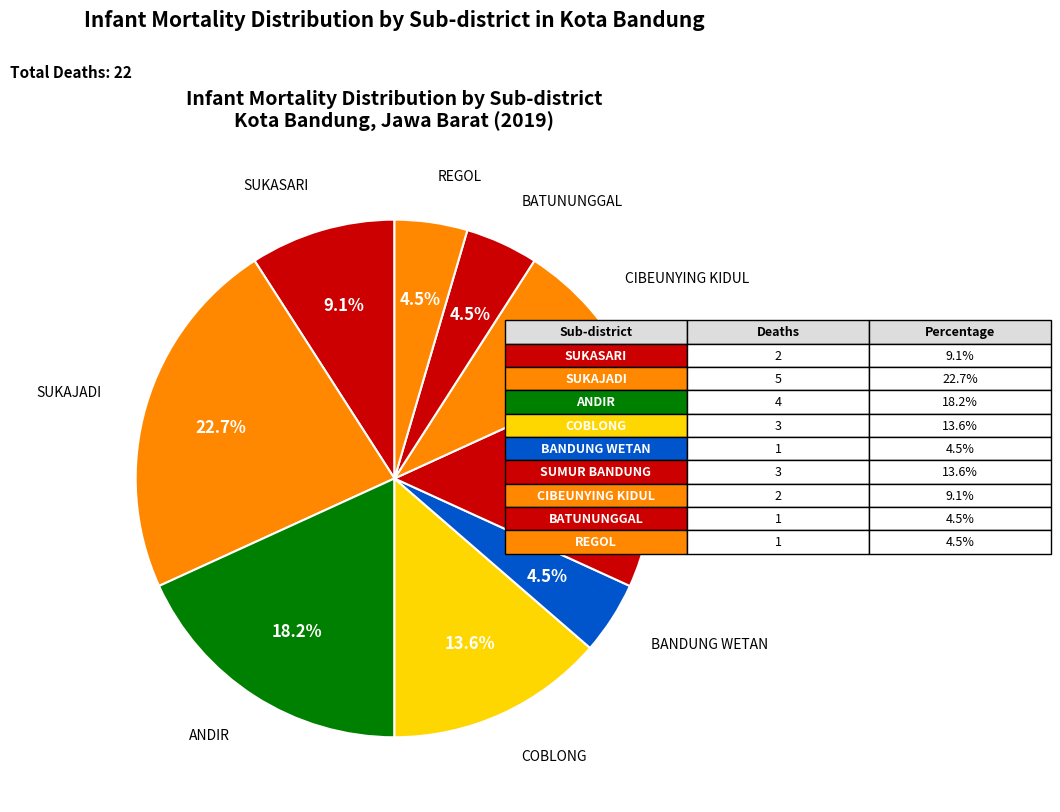

How many slices are in this pie chart?

9